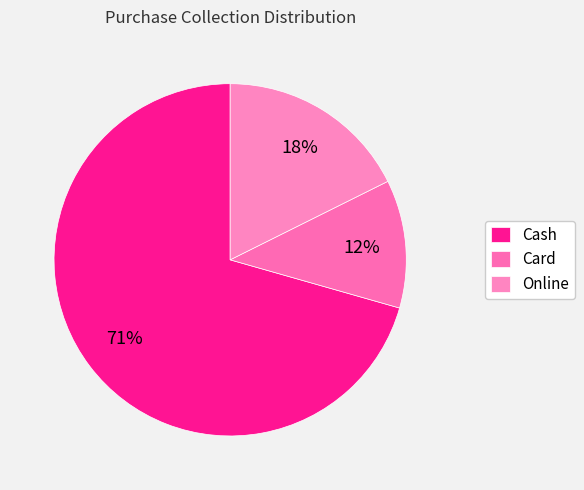

The Cash slice represents 60% of the pie. True or false?

False